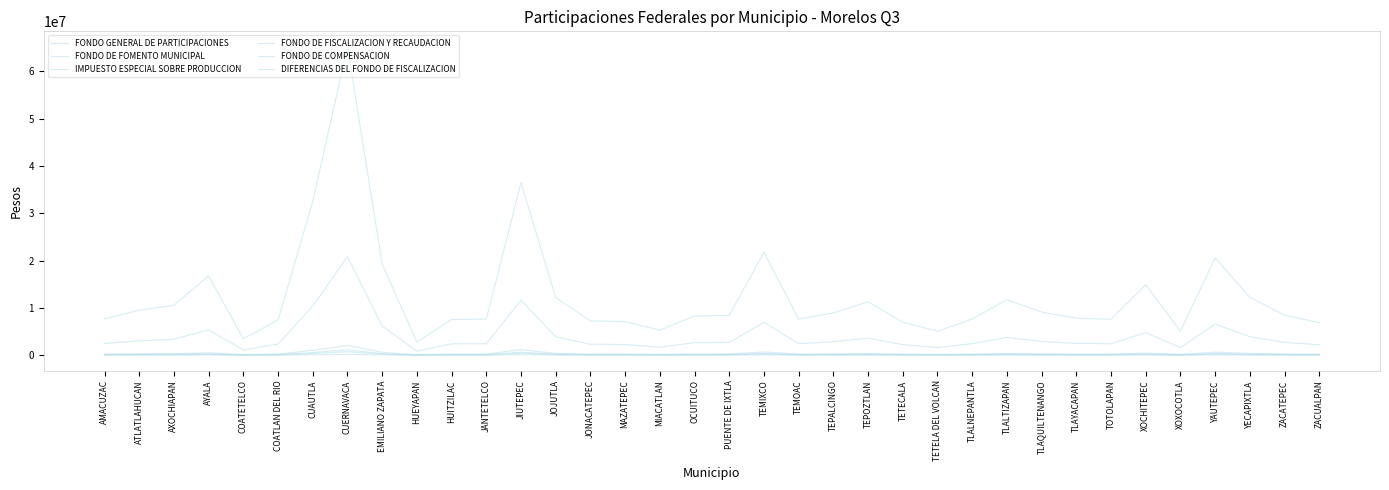

At which category is the sum across all series the highest?

CUERNAVACA